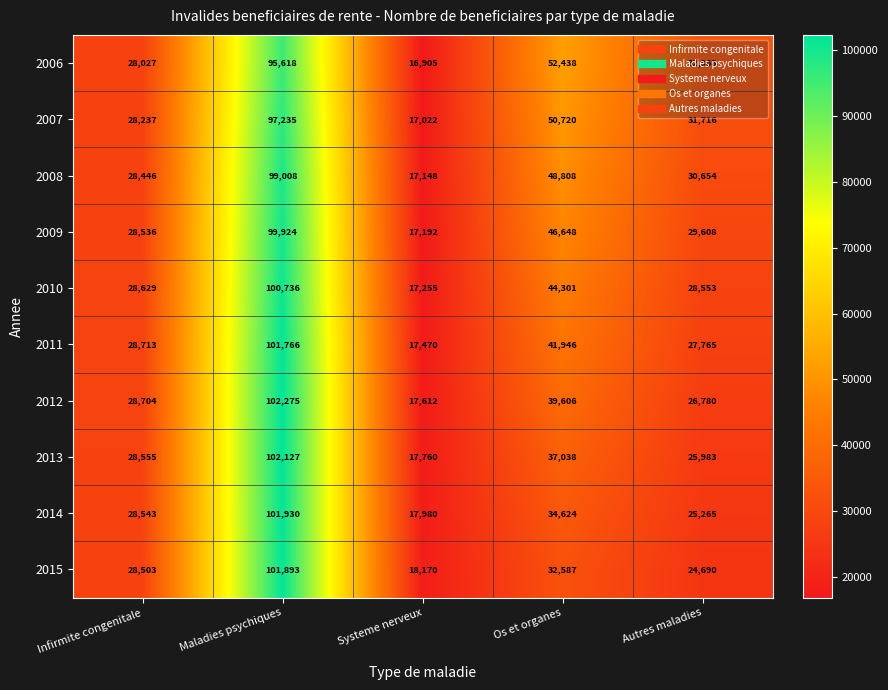

What is the minimum value shown in the chart?

16905